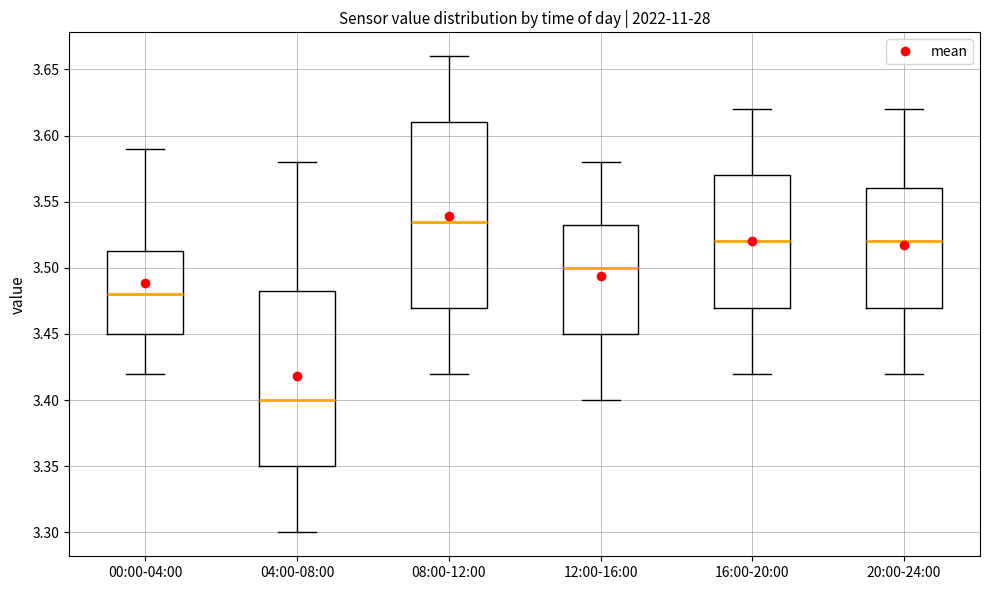

Where does the lower whisker of the box for 16:00-20:00 end on the y-axis? The values are not printed on the chart, so give them approximately, as read against the axis.

3.420